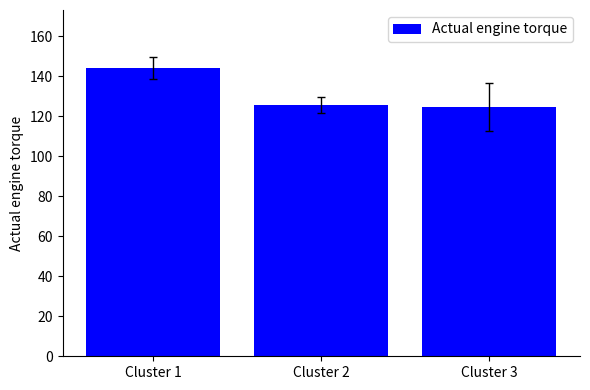

What is the value of the 2nd bar from the left?

125.6